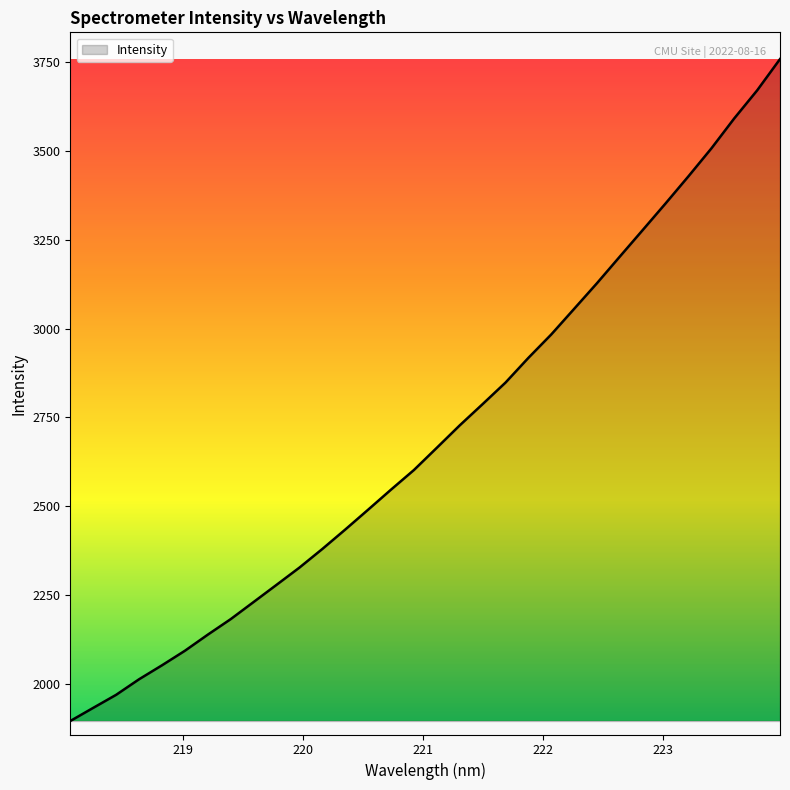

Reading left to right, list all the values displayed in this chart.

218.0596=1896.6	218.2508=1933.6	218.442=1970.3	218.6332=2014.0	218.8244=2053.2	219.0156=2094.1	219.2067=2139.4	219.3979=2183.1	219.589=2231.2	219.7801=2279.4	219.9712=2327.9	220.1623=2380.3	220.3533=2434.9	220.5444=2490.8	220.7354=2547.2	220.9264=2602.3	221.1174=2664.8	221.3083=2727.8	221.4993=2787.5	221.6902=2848.0	221.8812=2917.6	222.0721=2983.4	222.263=3055.4	222.4538=3127.6	222.6447=3202.6	222.8355=3277.1	223.0264=3352.0	223.2172=3428.3	223.408=3506.6	223.5987=3590.9	223.7895=3669.6	223.9802=3757.6